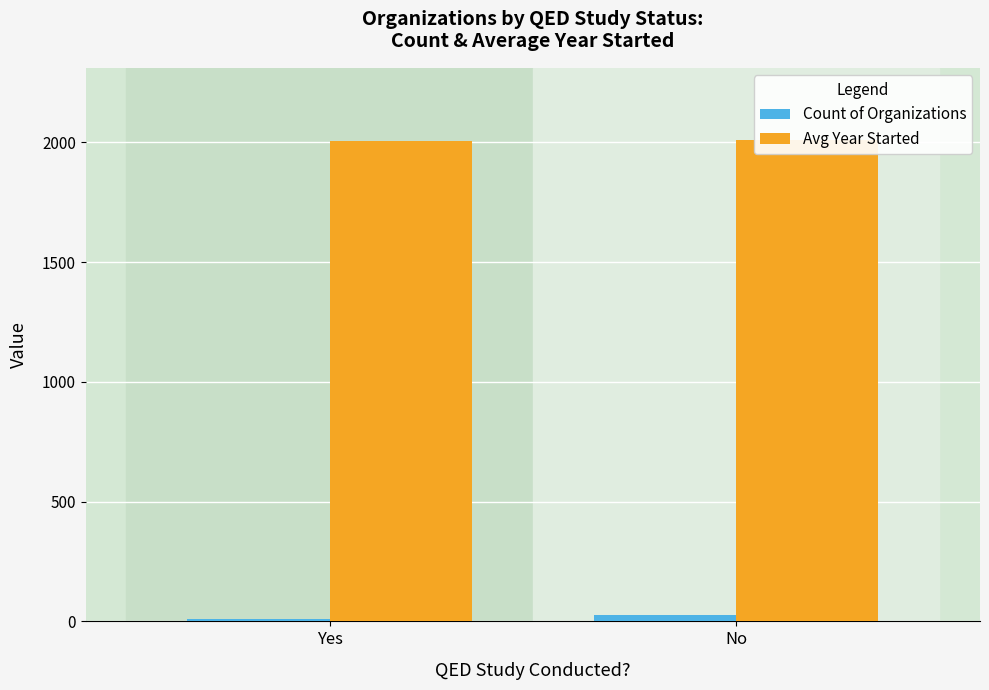

What are all the series names shown in the legend?

Count of Organizations, Avg Year Started